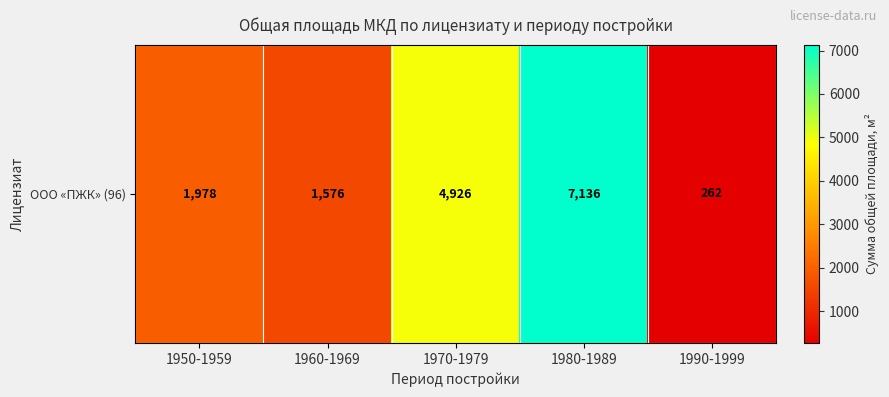

Approximately how many times larger is the value at 1950-1959 compared to 1960-1969?

1.3